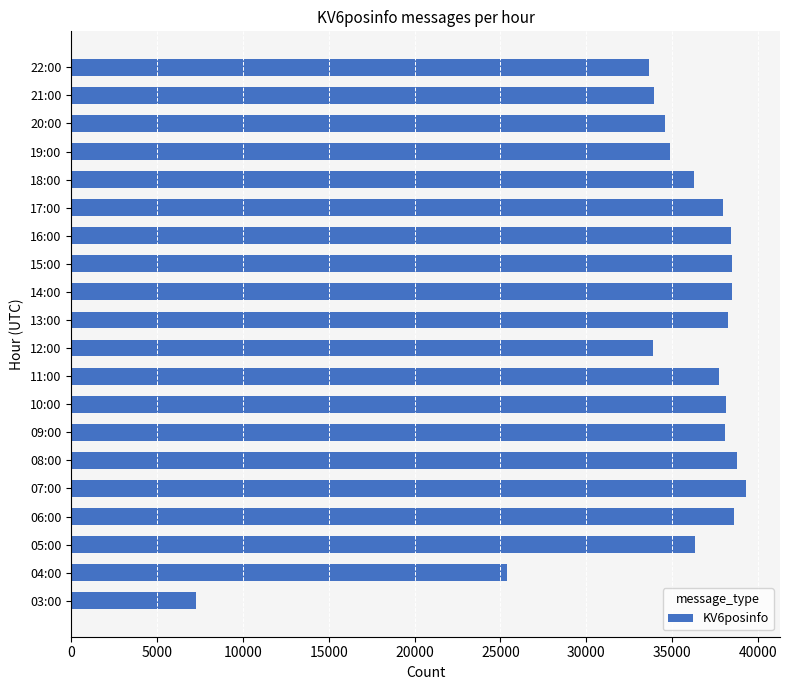

What is the ratio of the value at 11:00 to the value at 20:00?

1.1